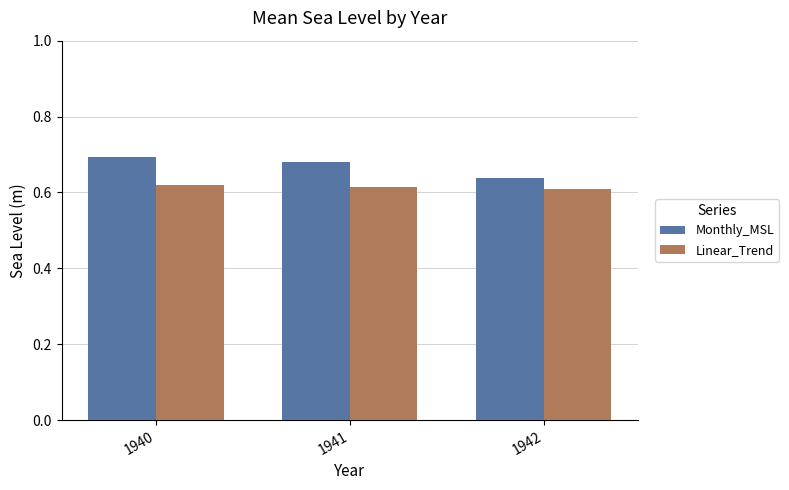

Is the value of Linear_Trend at 1942 greater than the value of Monthly_MSL at 1940?

No